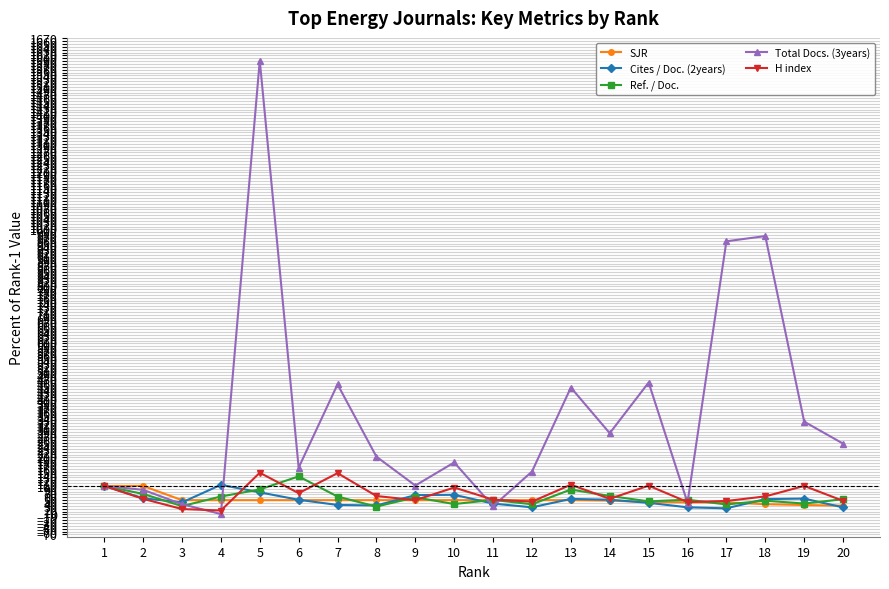

True or false: Total Docs. (3years) has more than 0 interior local peaks.

True